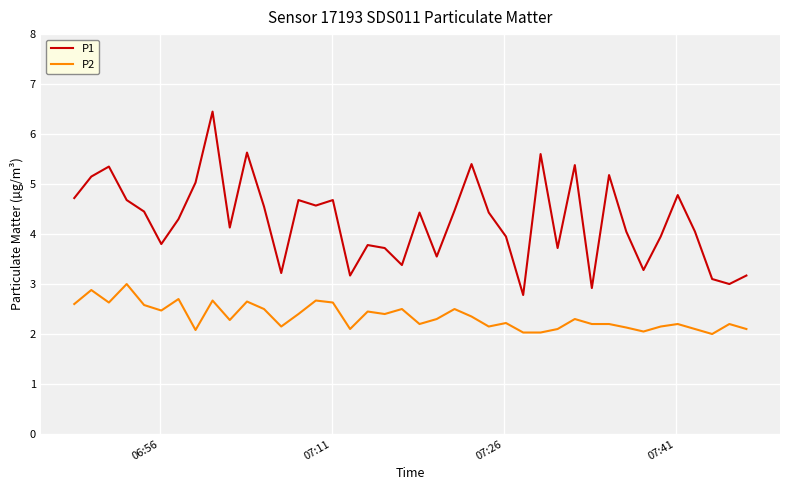

In P1, how many points are higher than both neighbors (excluding endpoints)?

12